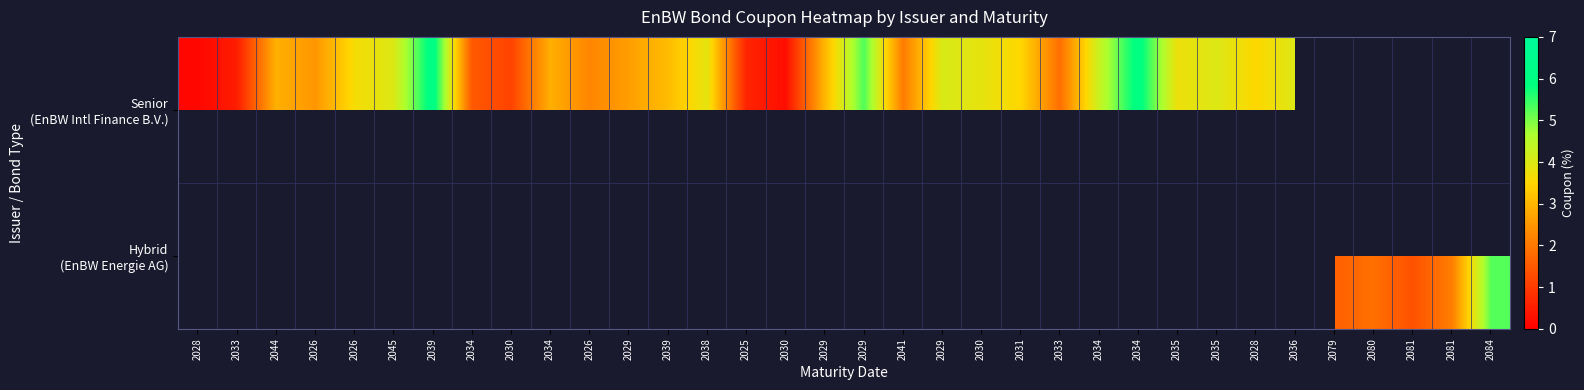

What is the spread (max minus min) of values at 2035?

3.8